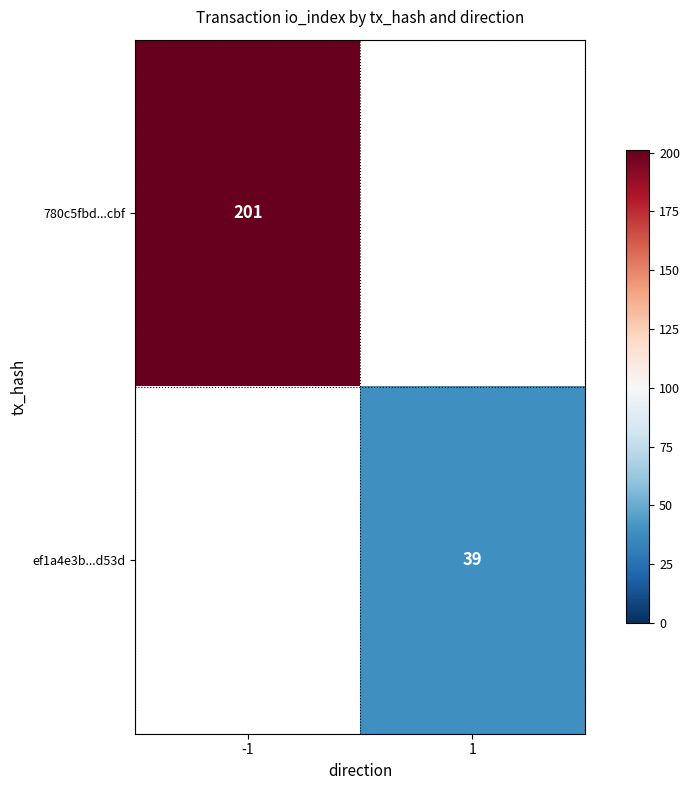

Is it true that ef1a4e3b...d53d equals 55 at 1?

False